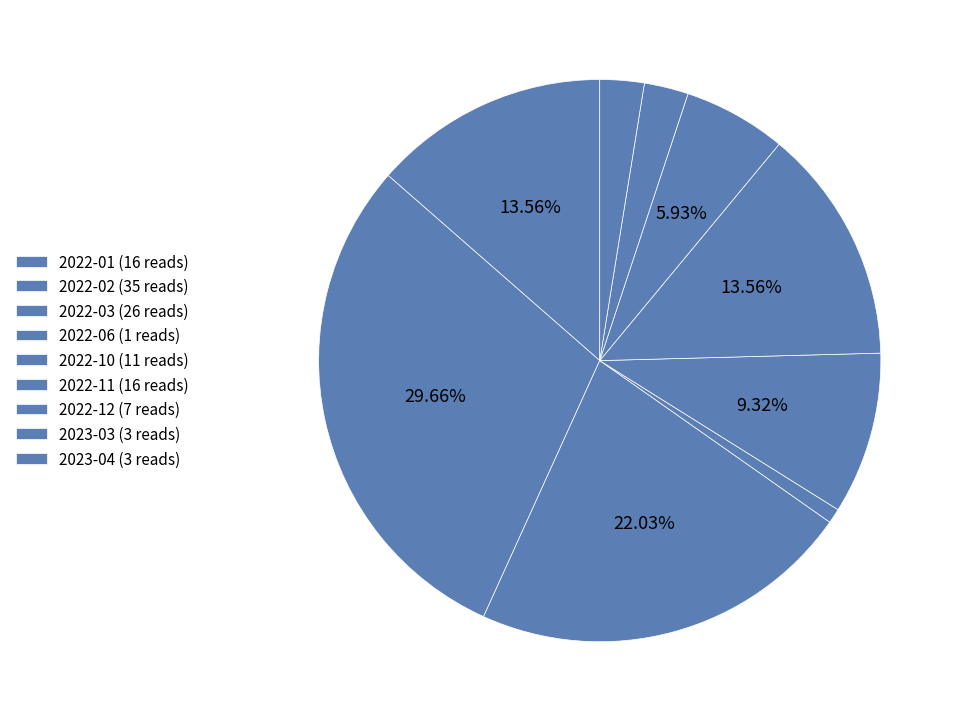

Does 2022-11 account for over 50% of the chart?

No